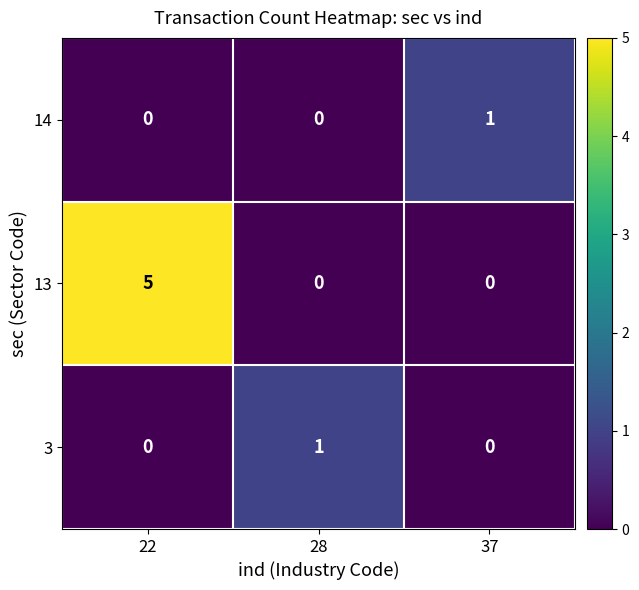

What is the approximate value of 13 at 22?

5